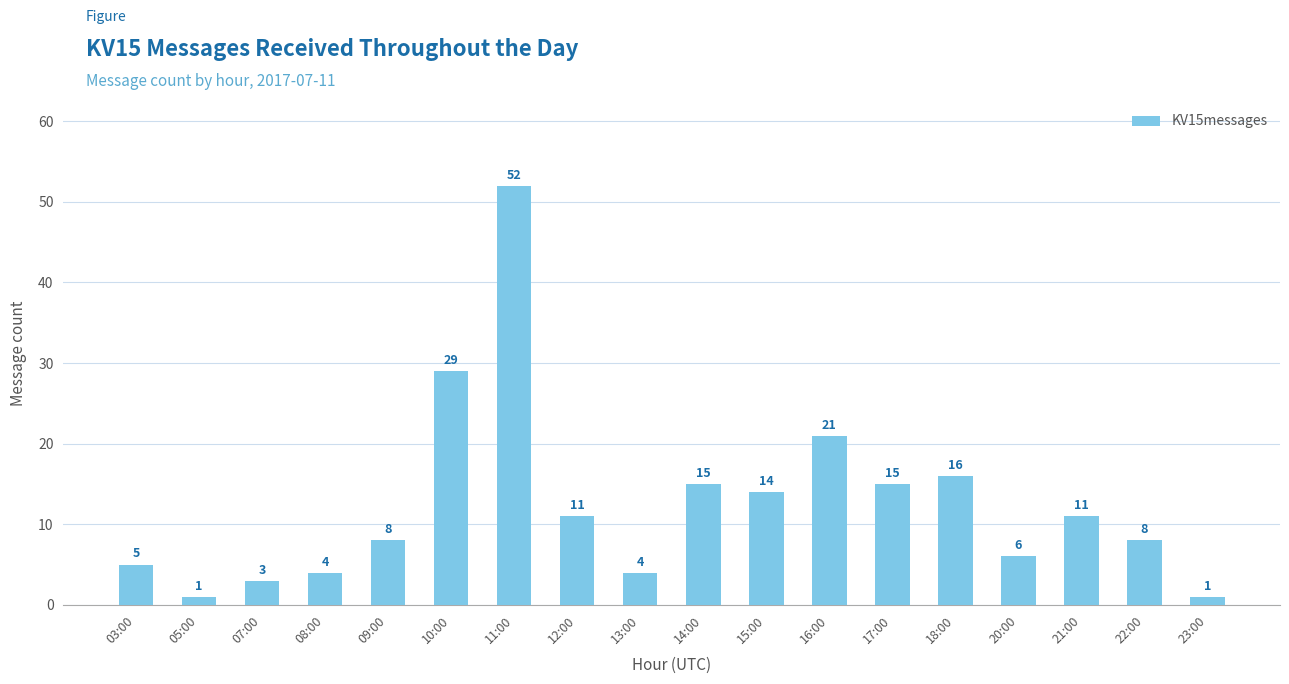

The chart shows a value of 8 at 22:00. True or false?

True